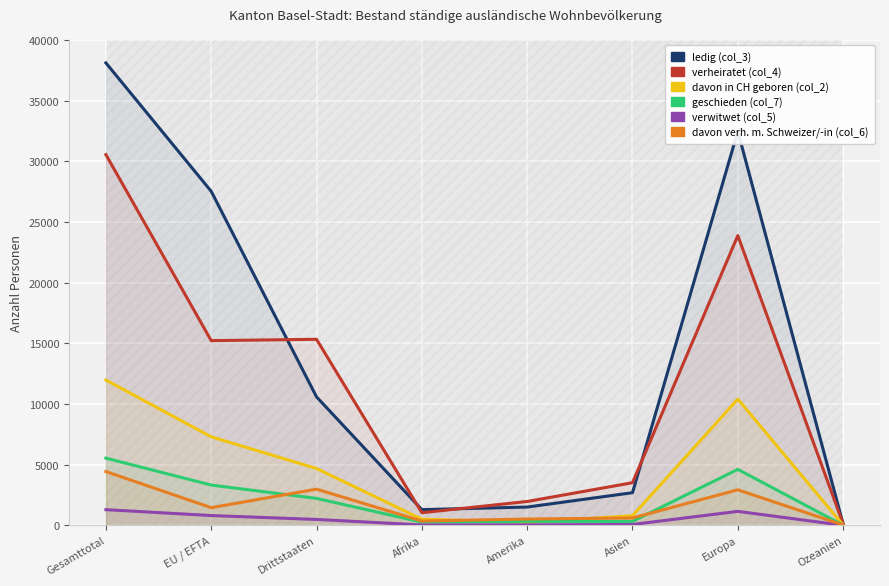

Reading left to right, extract all data points from this chart.

ledig (col_3): 38115	27530	10585	1292	1504	2688	32476	107
verheiratet (col_4): 30554	15222	15332	1037	1964	3511	23880	118
davon in CH geboren (col_2): 11977	7294	4683	505	244	790	10401	21
geschieden (col_7): 5537	3320	2217	263	329	322	4611	11
verwitwet (col_5): 1289	805	484	31	39	69	1150	0
davon verh. m. Schweizer/-in (col_6): 4433	1453	2980	353	517	605	2928	24